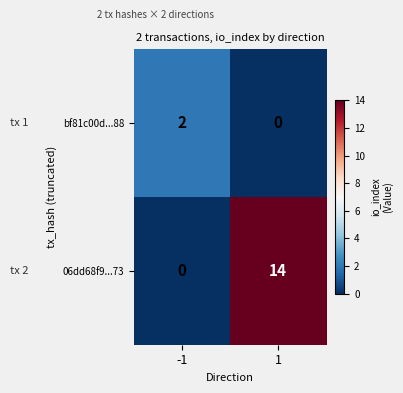

Is the value of bf81c00d...88 at -1 greater than the value of 06dd68f9...73 at 1?

No